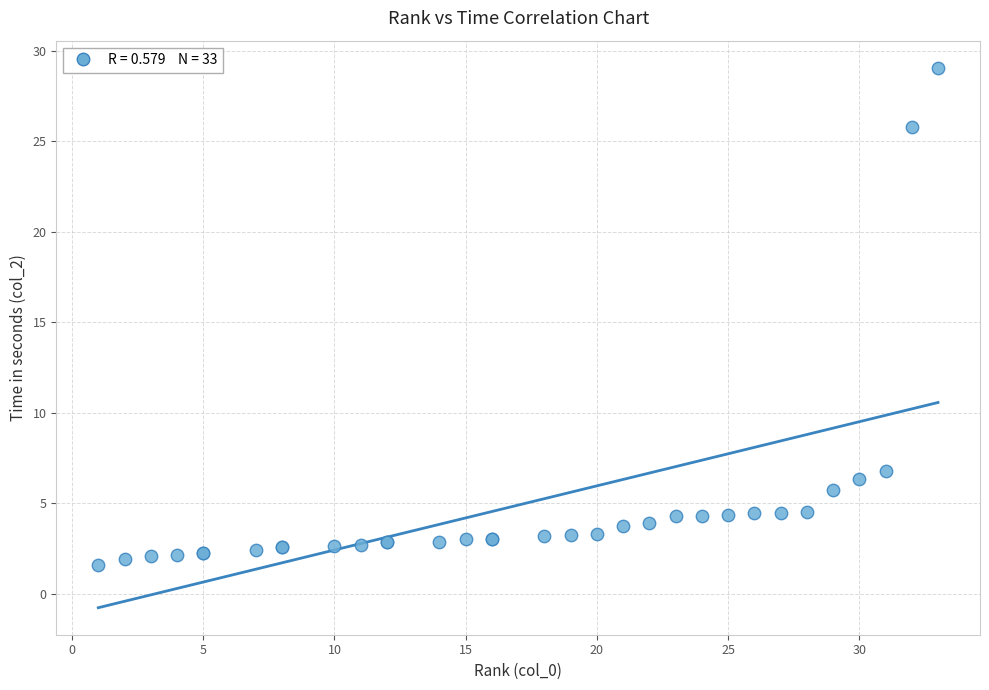

What Y value in the scatter plot is closest to 15?

6.8